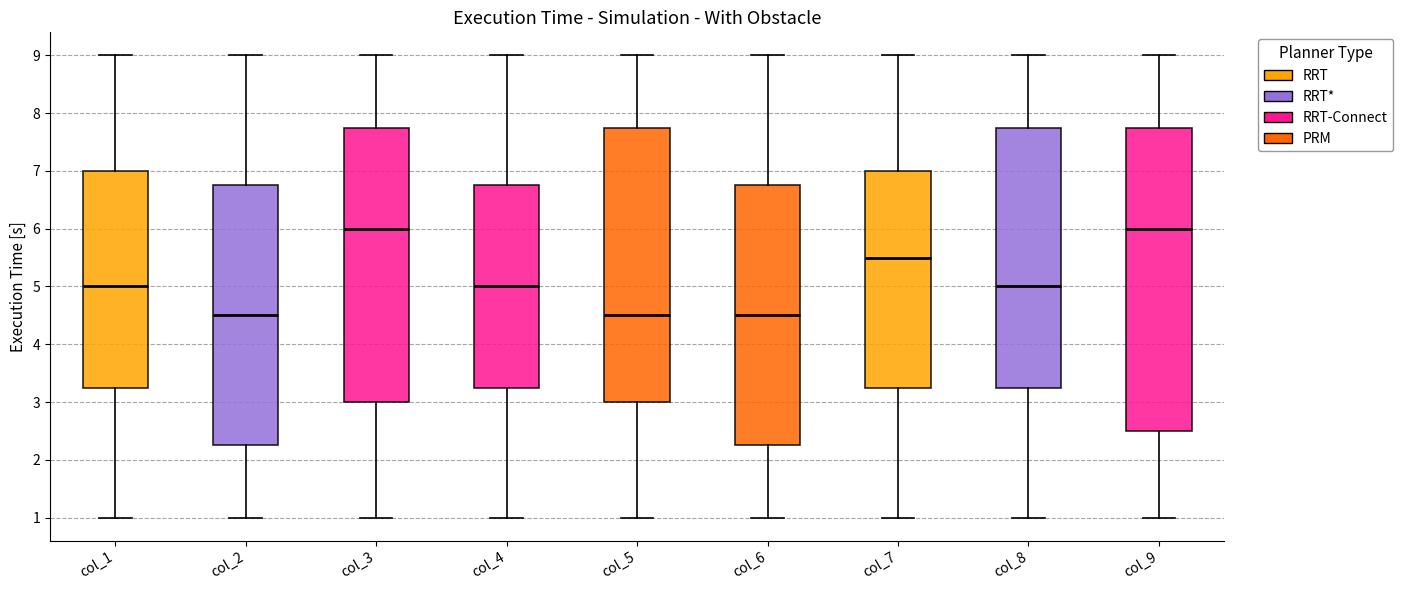

Where does the median line of the box for col_4 sit on the y-axis? The values are not printed on the chart, so give them approximately, as read against the axis.

5.0